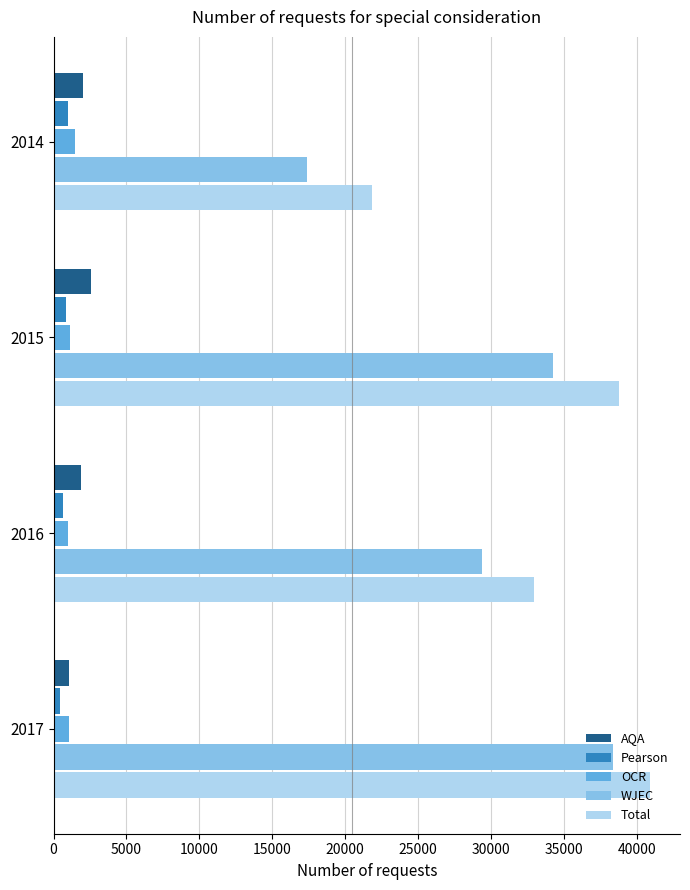

What is the sum of all WJEC values?

119440